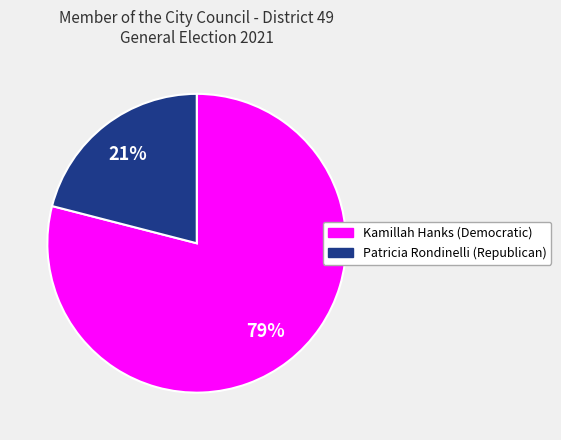

Between Kamillah Hanks (Democratic) and Patricia Rondinelli (Republican), which is larger?

Kamillah Hanks (Democratic)